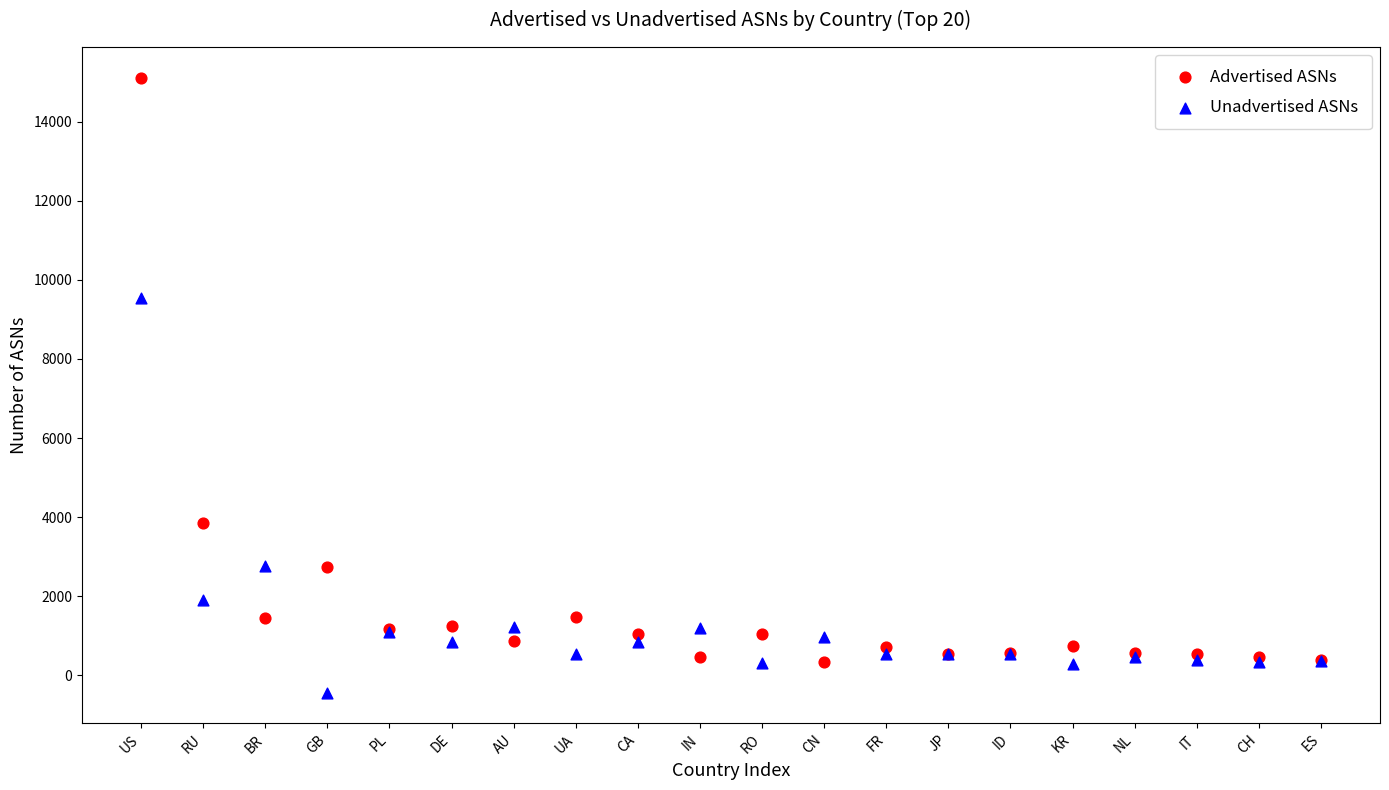

Across all series, what Y value is closest to 7336?

9547